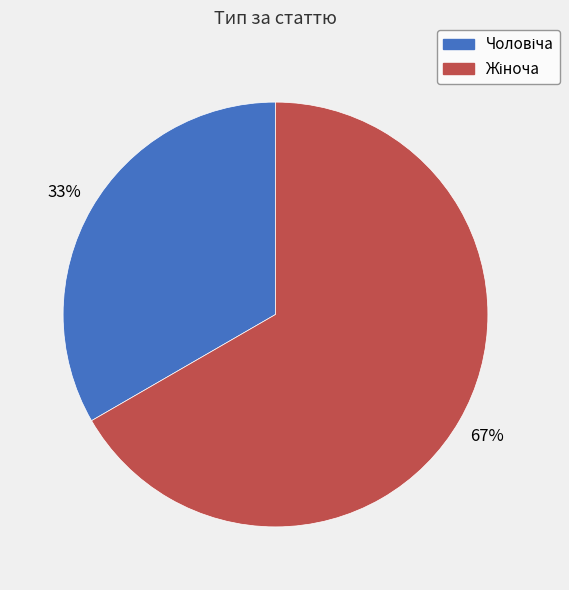

Does any single category account for the majority?

Yes